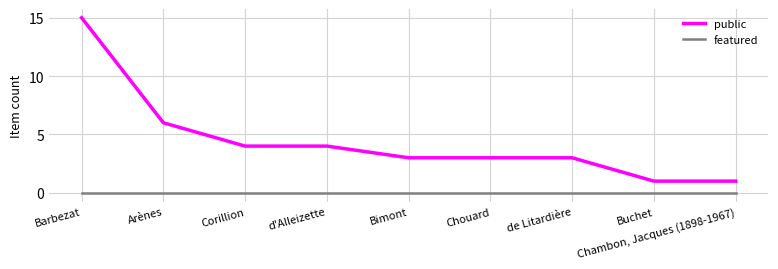

Is it true that public equals 15 at Barbezat?

True